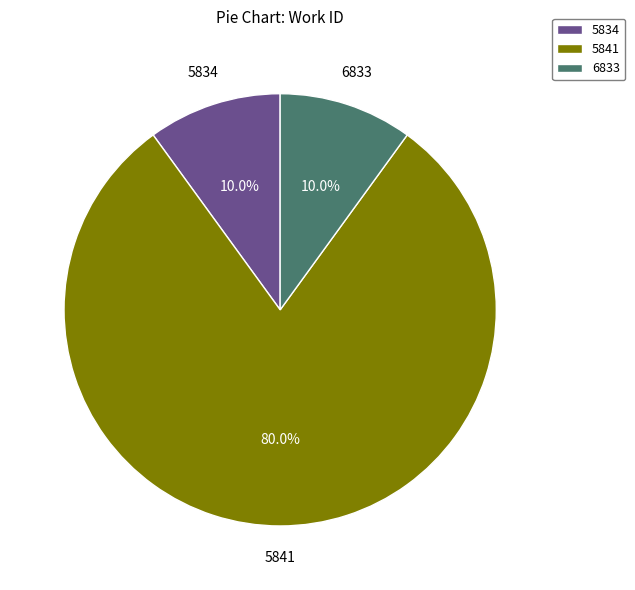

To the nearest percent, what is the difference between the largest and smallest slice percentages?

70%